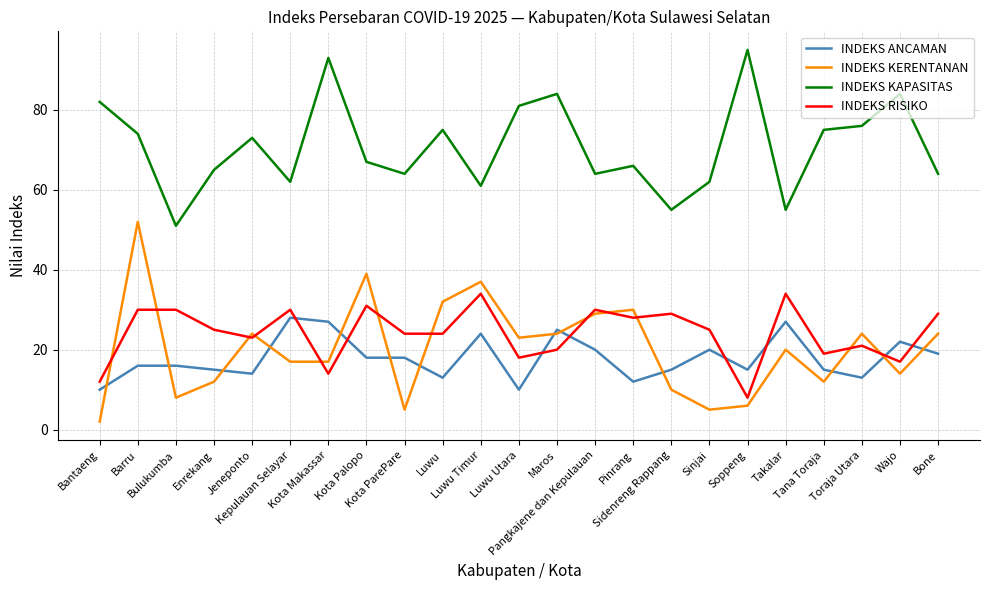

Is the value of INDEKS KAPASITAS at Wajo greater than the value of INDEKS RISIKO at Soppeng?

Yes